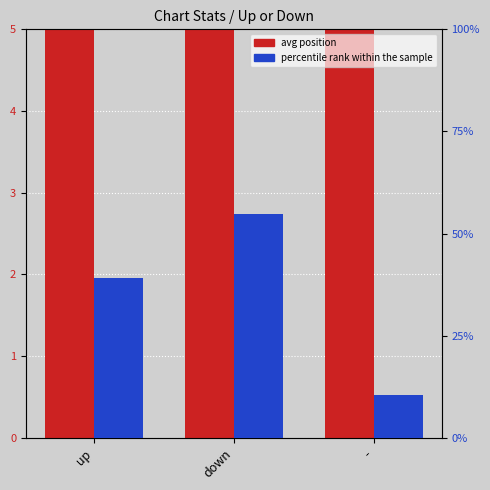

What is the value of the avg position bar at the 2nd from the left?

21.5